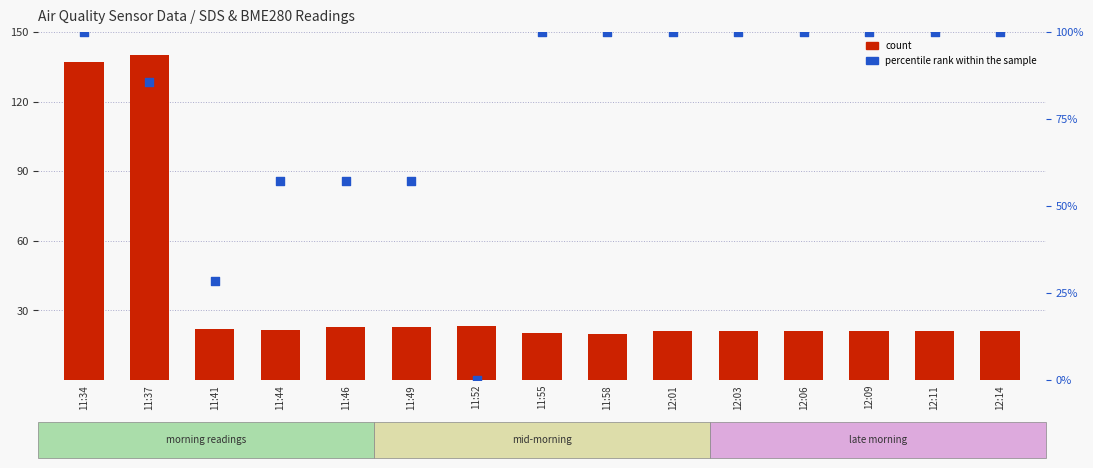

Is the value of percentile rank within the sample at 11:52 greater than the value of count at 12:03?

No